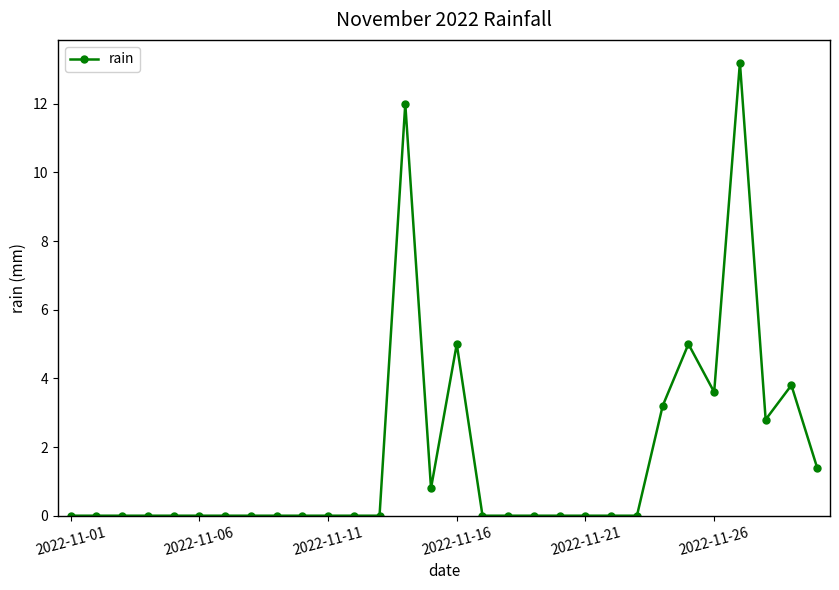

What is the maximum value shown in the chart?

13.2